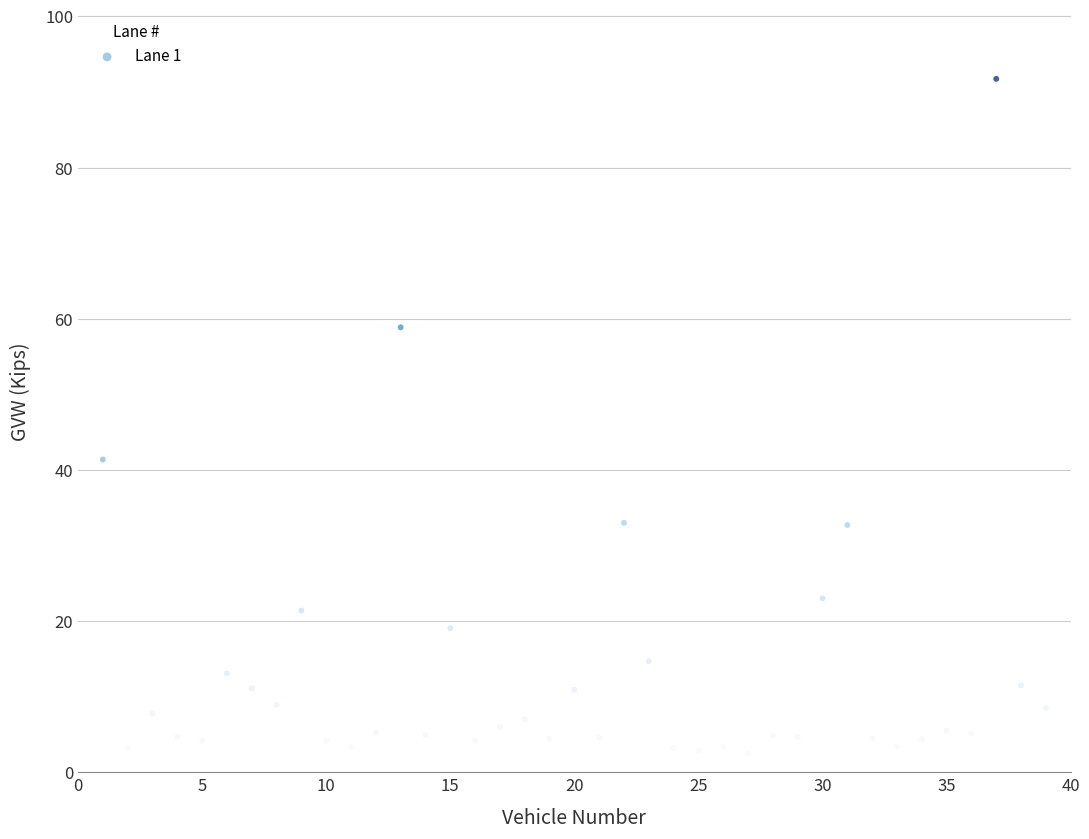

What is the range of Y values (max minus min)?

89.2